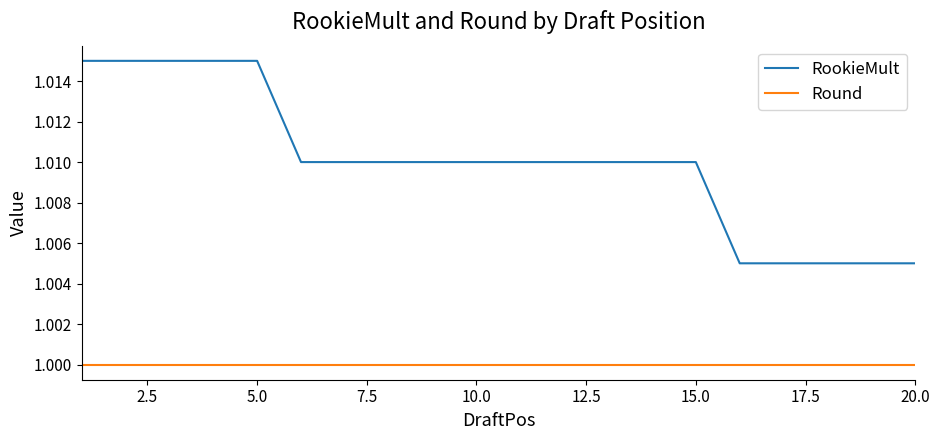

Which series has the largest range (max minus min)?

RookieMult